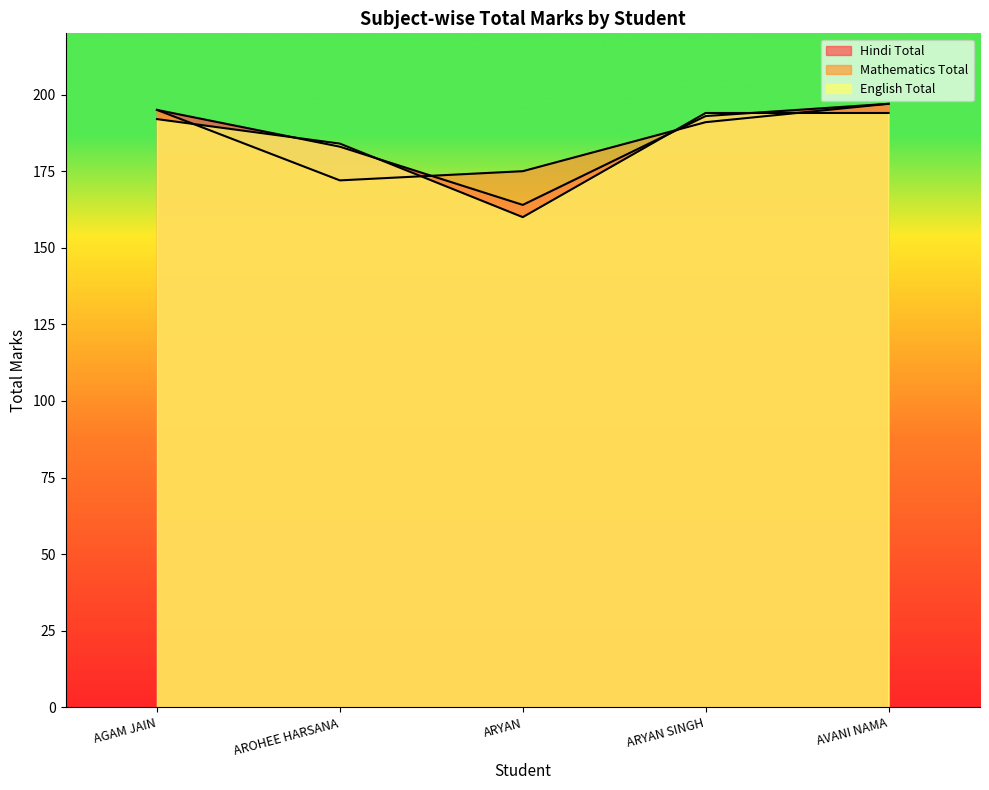

What is the average value of the Hindi Total series?

186